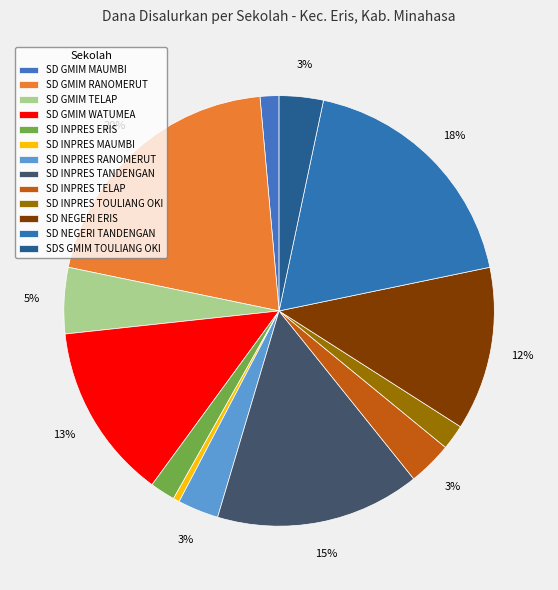

Is it true that SDS GMIM TOULIANG OKI is 1% of the pie?

False